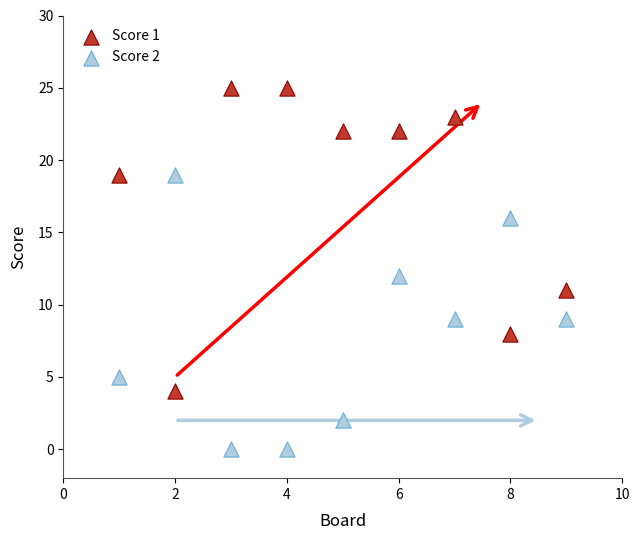

What are all the series names shown in the legend?

Score 1, Score 2